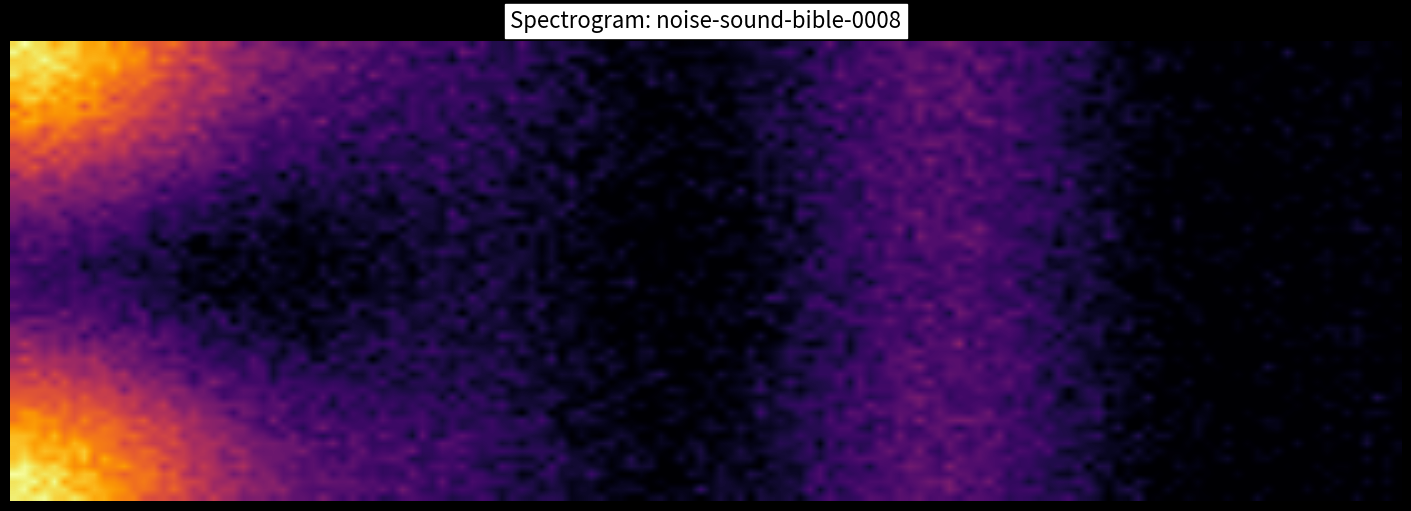

At how many categories does at least one series exceed 7?

3